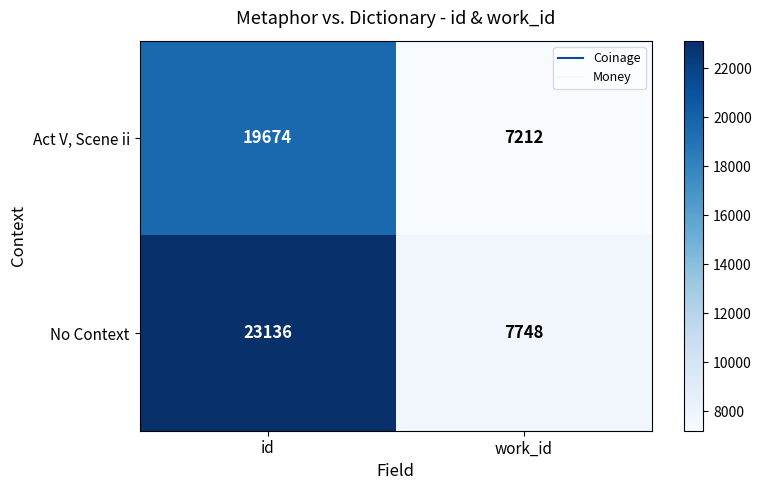

Which series has the largest total across all categories?

No Context